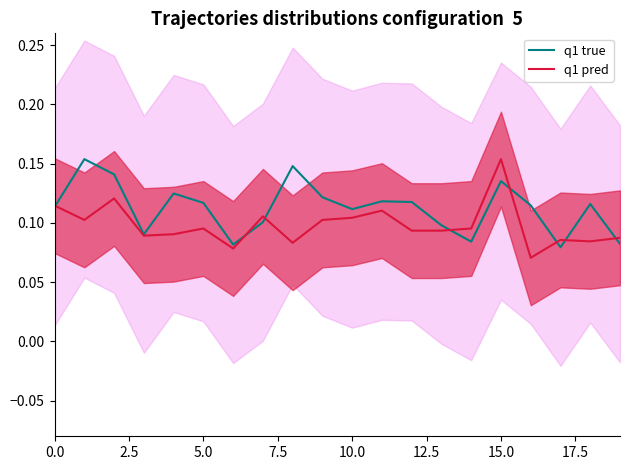

What is the value of the q1 pred point at the 6th from the left?

0.1